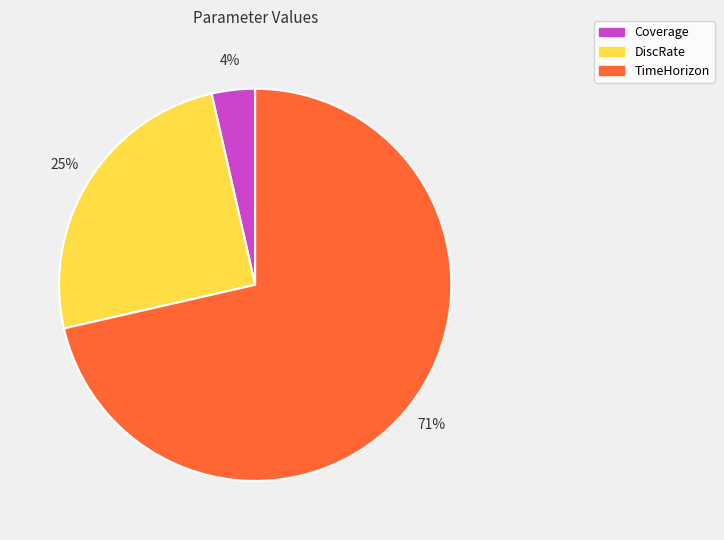

Is the sum of TimeHorizon and Coverage greater than half?

Yes